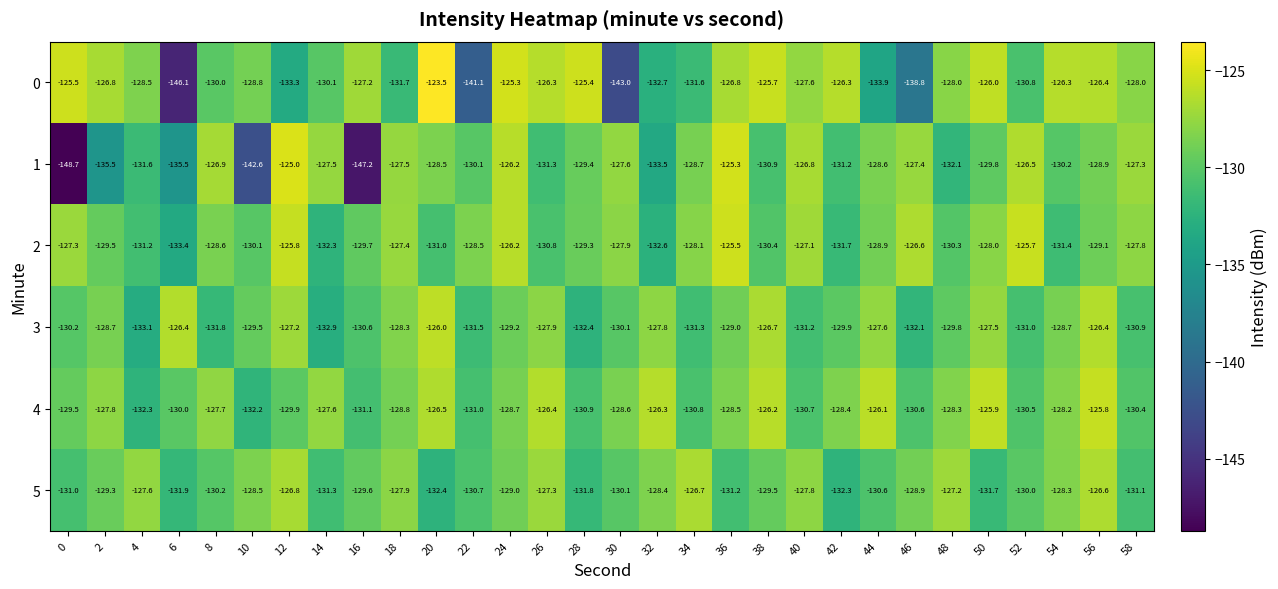

Which category has the highest value in the 5 series?

56